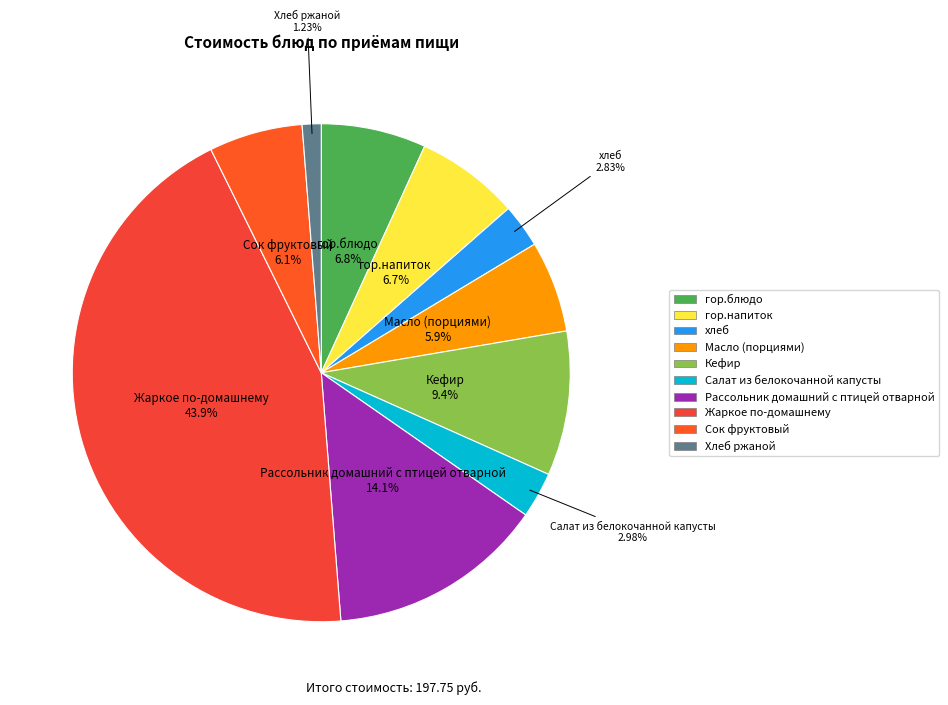

Which category has the biggest portion of the pie?

Жаркое по-домашнему